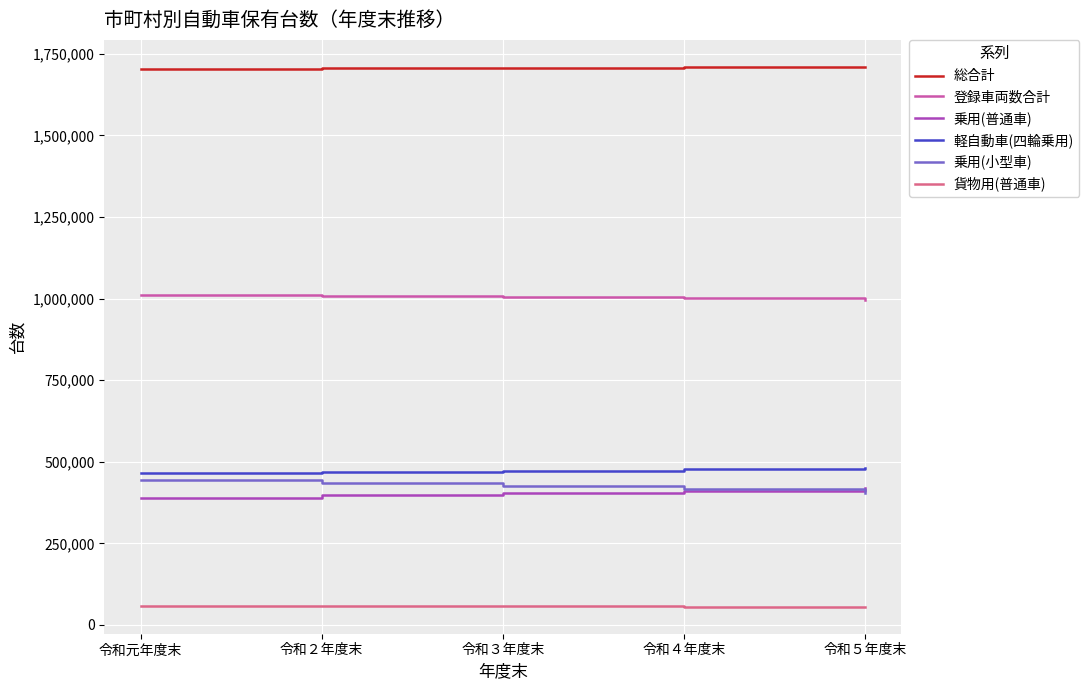

The value of 軽自動車(四輪乗用) at 令和元年度末 is 697058. True or false?

False